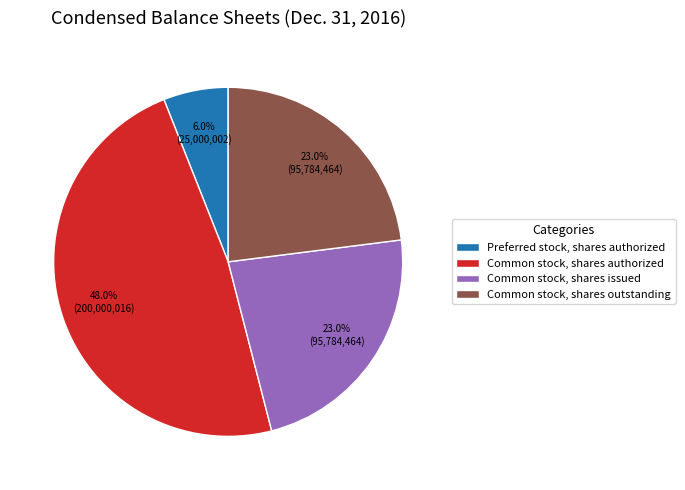

Which slice is the largest?

Common stock, shares authorized